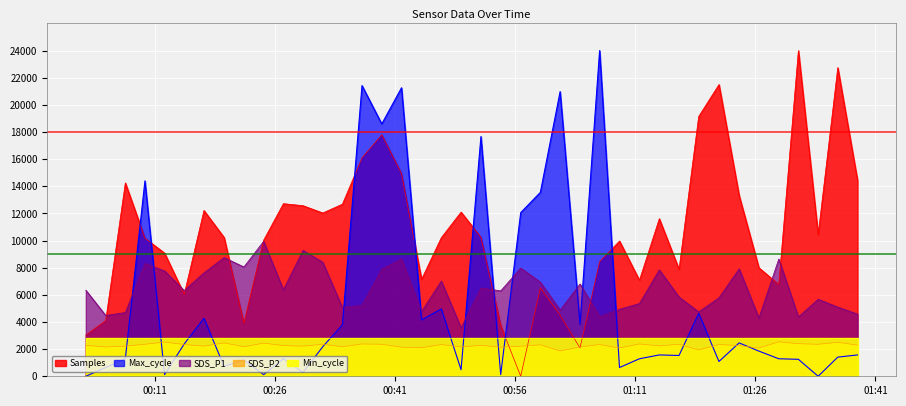

What is the sum of the SDS_P2 values at 2023/05/25 01:38:46 and 2023/05/25 00:39:22?

4656.0